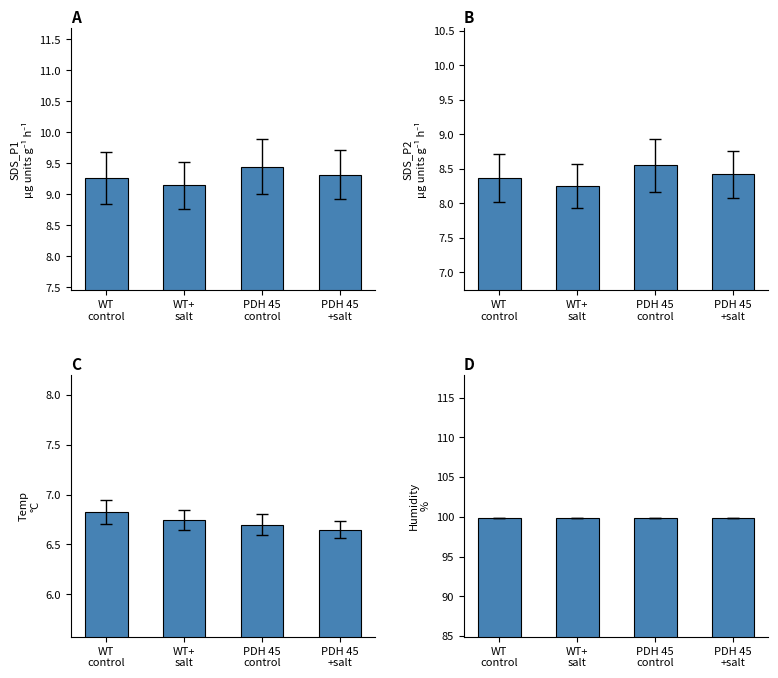

What is the label of the 3rd bar from the left?

PDH 45
control